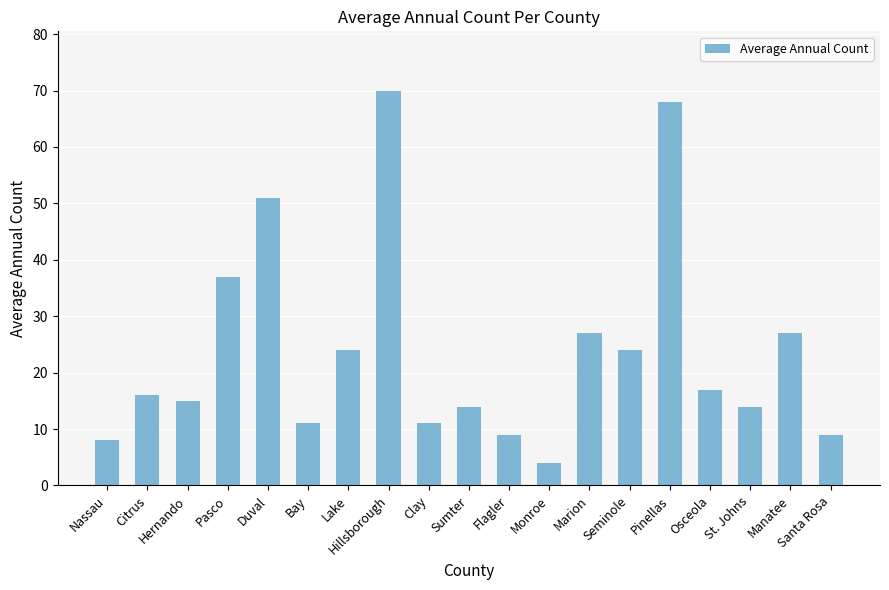

Where is the data nearest to the value 37?

Pasco